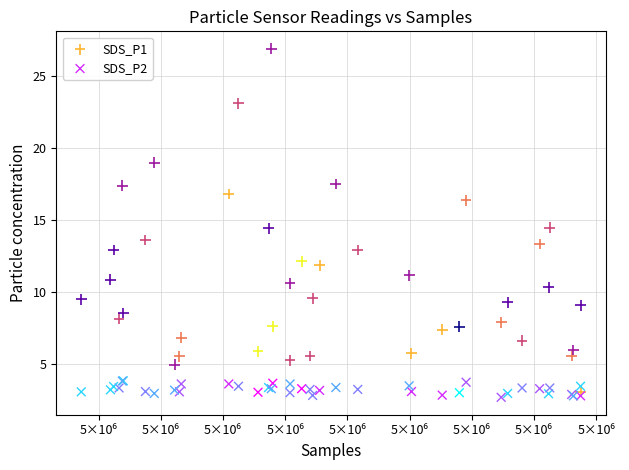

What is the X range (max minus min) for the scatter plot?

4014.0